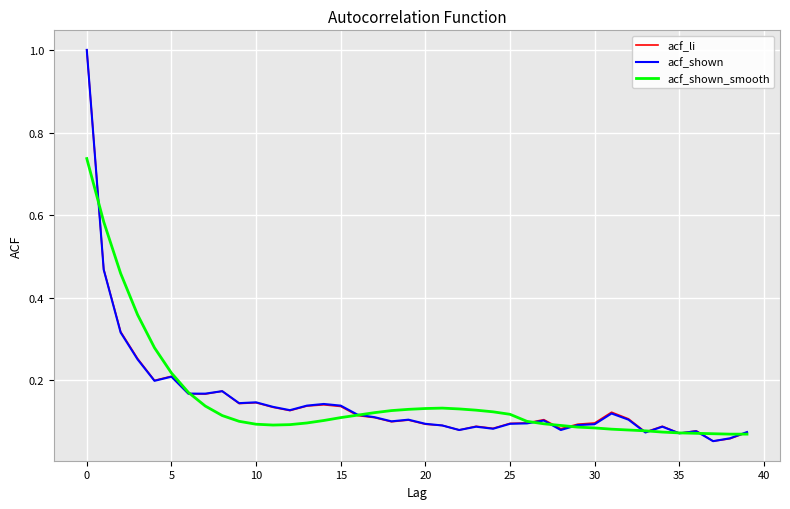

Rank the series by their average value, from lowest to highest.

acf_shown, acf_li, acf_shown_smooth